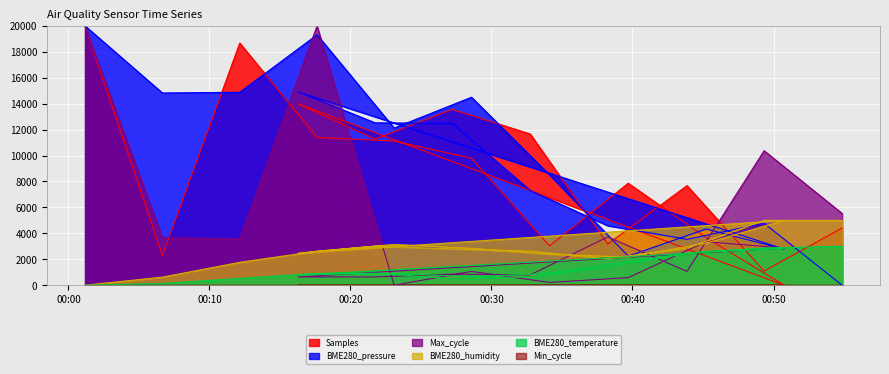

How many interior local valleys does the BME280_pressure series have?

5